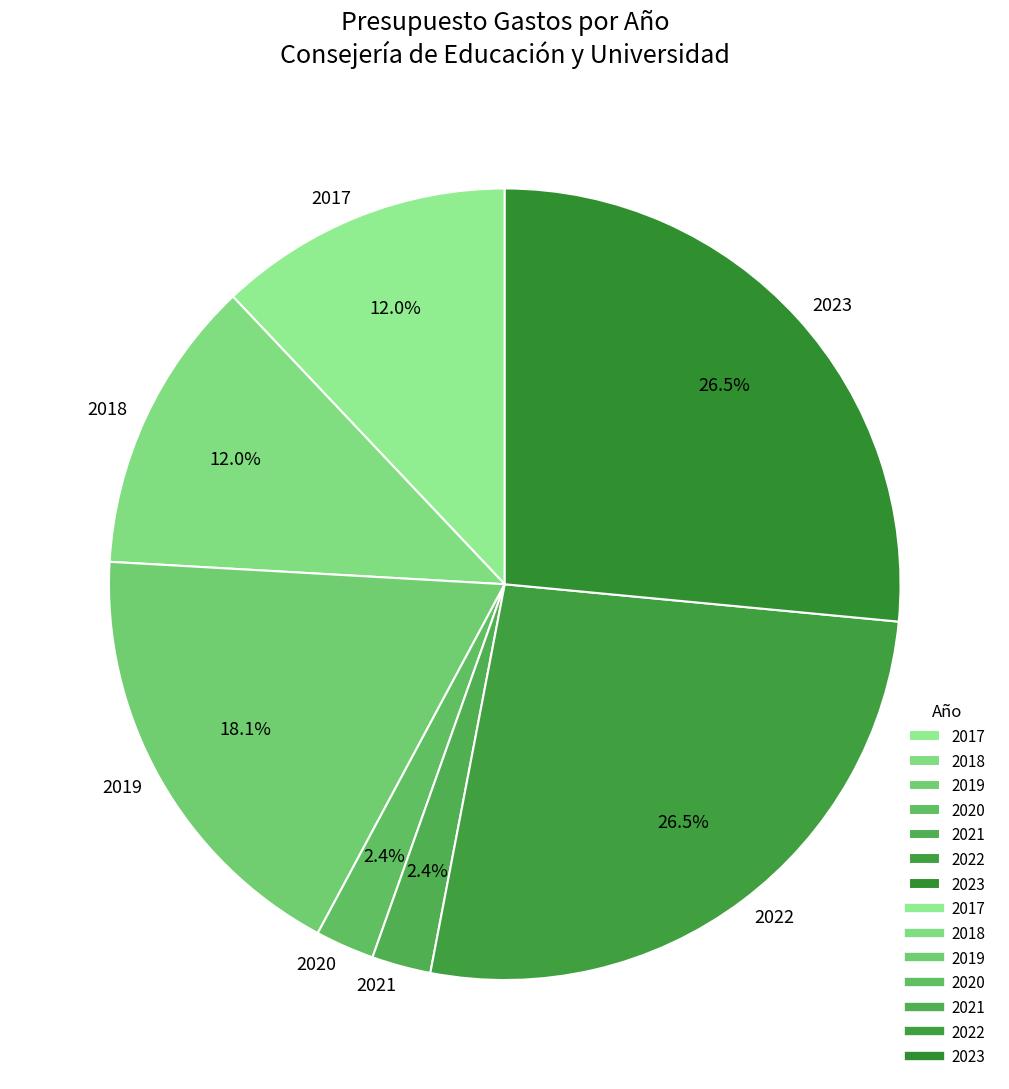

What percentage is NOT represented by 2021?

97.6%